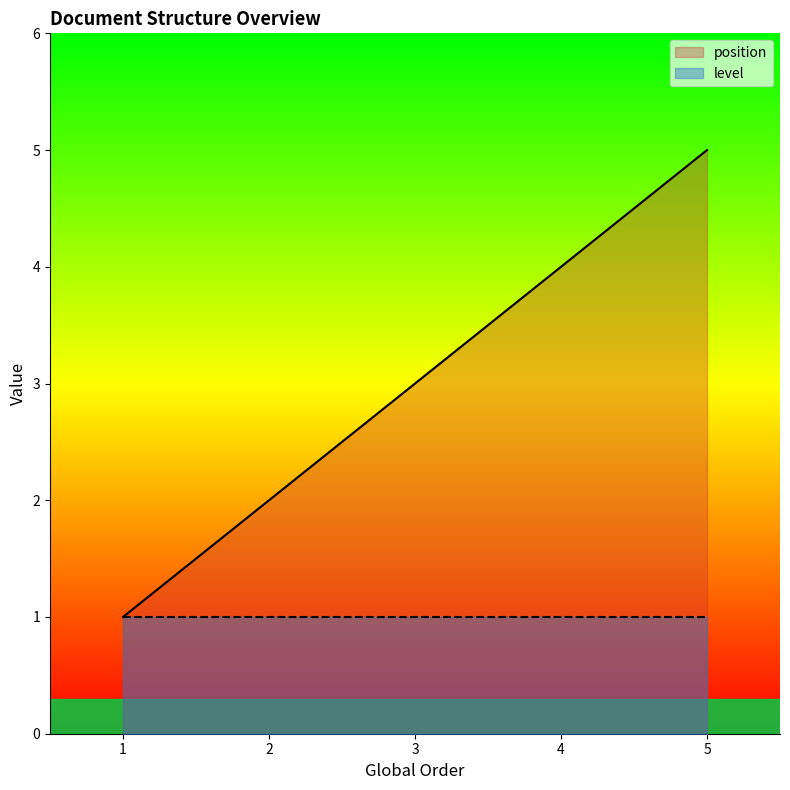

List the labels in order of value, smallest first.

1, 2, 3, 4, 5